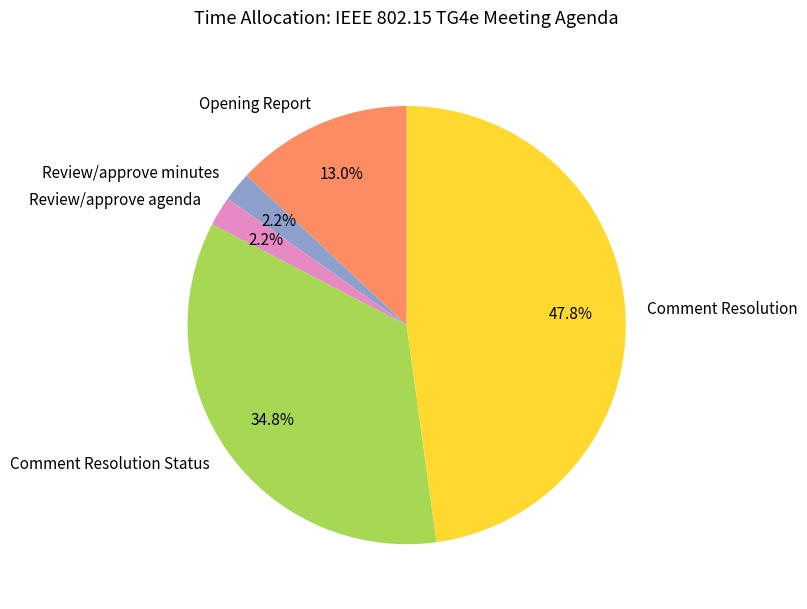

Which slice is the largest?

Comment Resolution